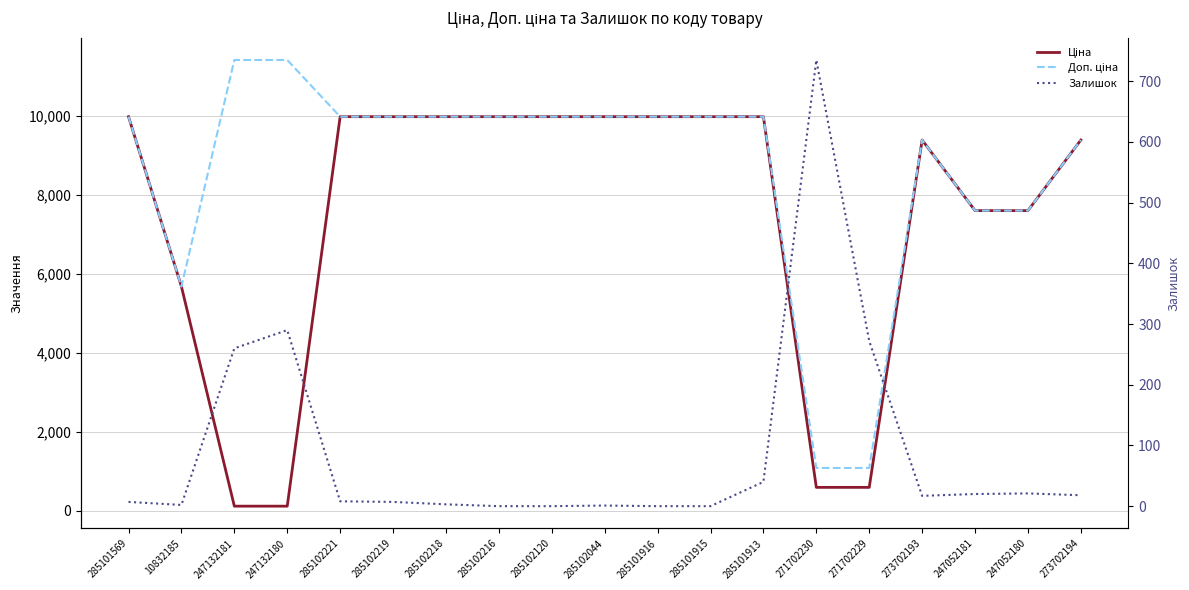

What is the difference between the highest and lowest values at 271702229?

809.7